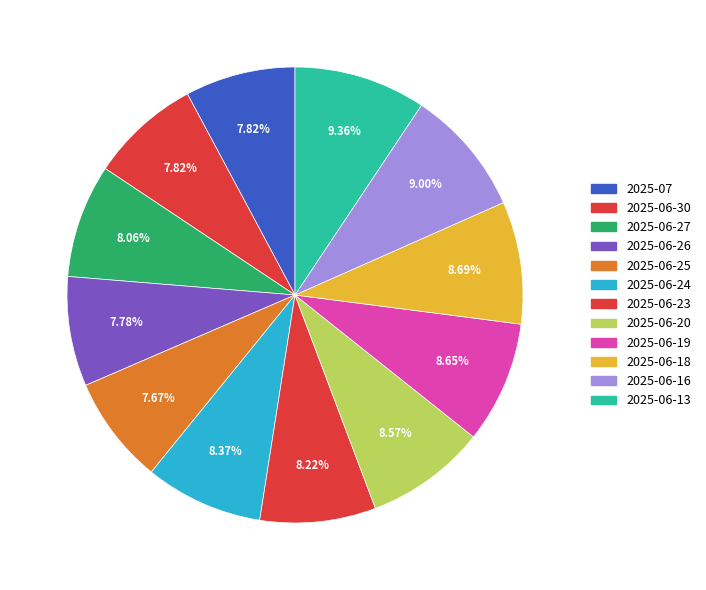

To the nearest percent, what is the combined percentage of 2025-06-30 and 2025-07?

16%